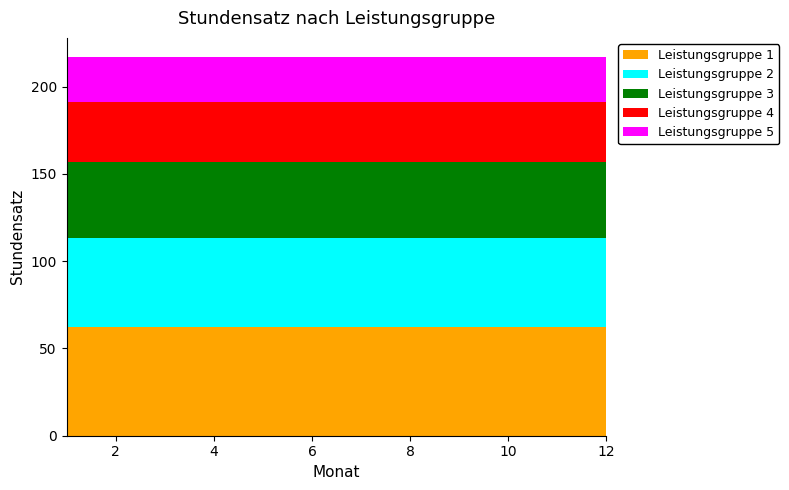

Reading left to right, transcribe all the data shown in this chart.

Leistungsgruppe 1: 62	62	62	62	62	62	62	62	62	62	62	62
Leistungsgruppe 2: 51	51	51	51	51	51	51	51	51	51	51	51
Leistungsgruppe 3: 44	44	44	44	44	44	44	44	44	44	44	44
Leistungsgruppe 4: 34	34	34	34	34	34	34	34	34	34	34	34
Leistungsgruppe 5: 26	26	26	26	26	26	26	26	26	26	26	26